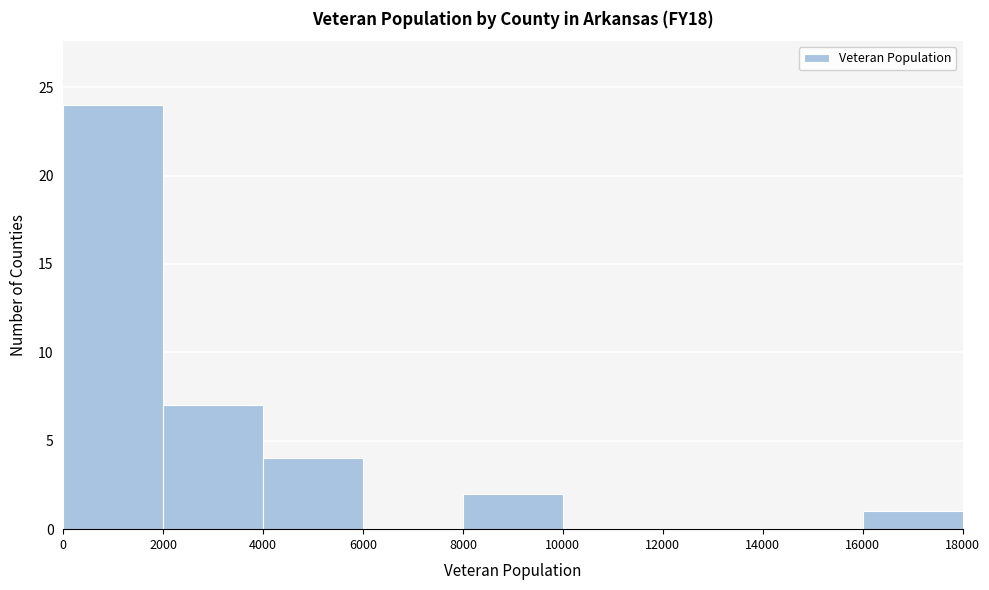

Over which range of the x-axis is the bar tallest?

0 to 2000